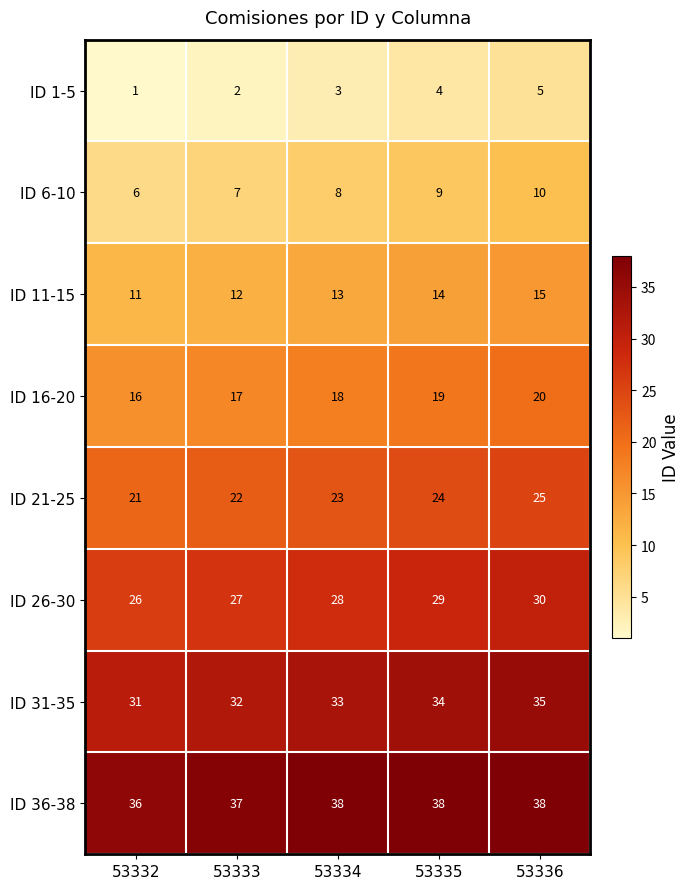

Is the value of ID 16-20 at 53332 greater than the value of ID 11-15 at 53335?

Yes